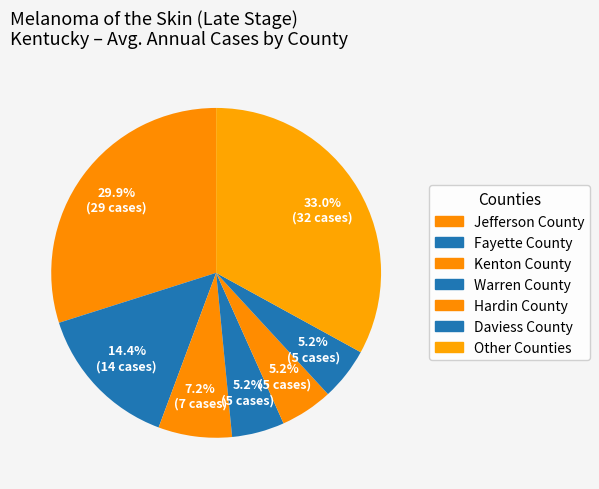

How many slices are in this pie chart?

7